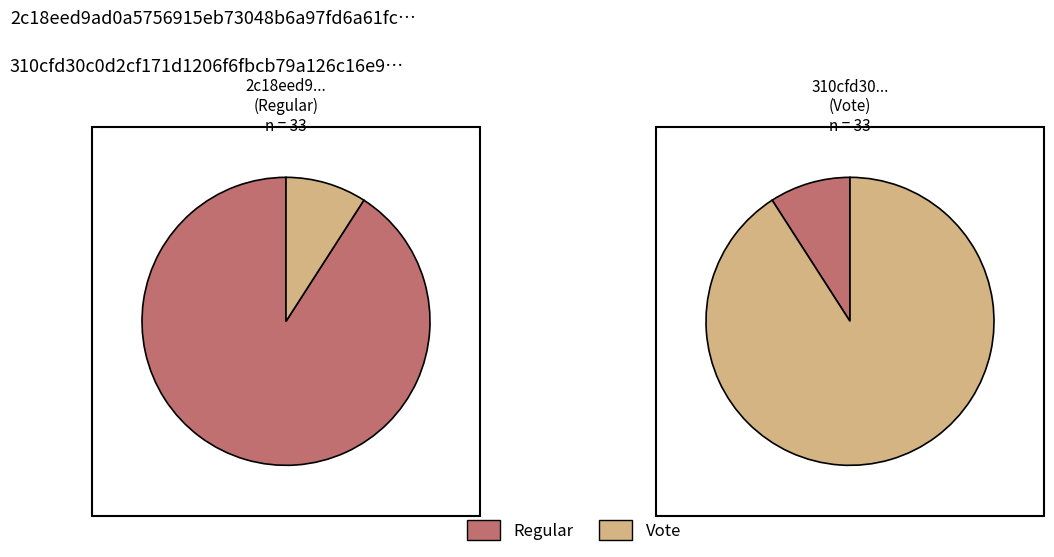

To the nearest percent, what portion does Regular represent?

9%